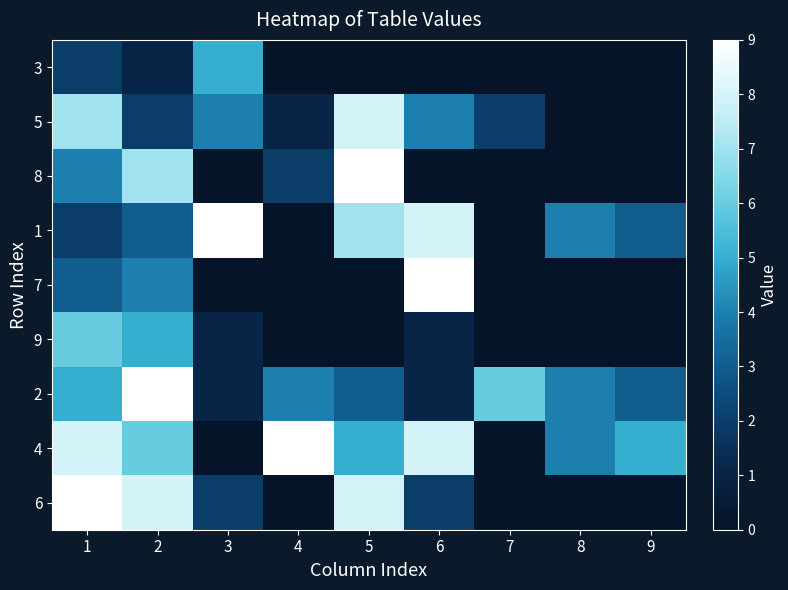

At which category is the sum across all series the highest?

1